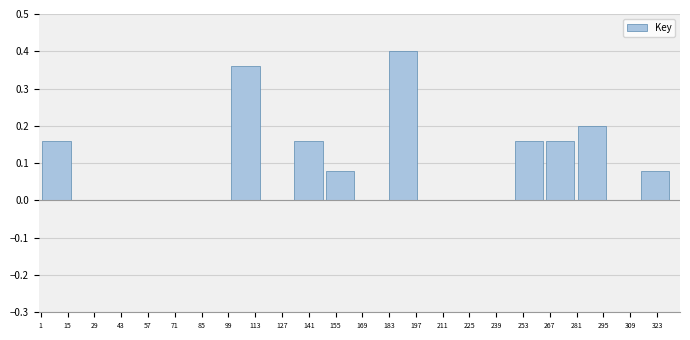

Reading left to right, transcribe this chart: for each bar, give the range it covers on the x-axis and its height. Neither the bar edges nor the heights are printed on the chart, so give them approximately, as read against the axes.

2 to 18: 0.16
18 to 34: 0
34 to 50: 0
50 to 66: 0
66 to 84: 0
84 to 100: 0
100 to 116: 0.36
116 to 132: 0
132 to 150: 0.16
150 to 166: 0.08
166 to 182: 0
182 to 198: 0.40
198 to 214: 0
214 to 232: 0
232 to 248: 0
248 to 264: 0.16
264 to 280: 0.16
280 to 298: 0.20
298 to 314: 0
314 to 330: 0.08